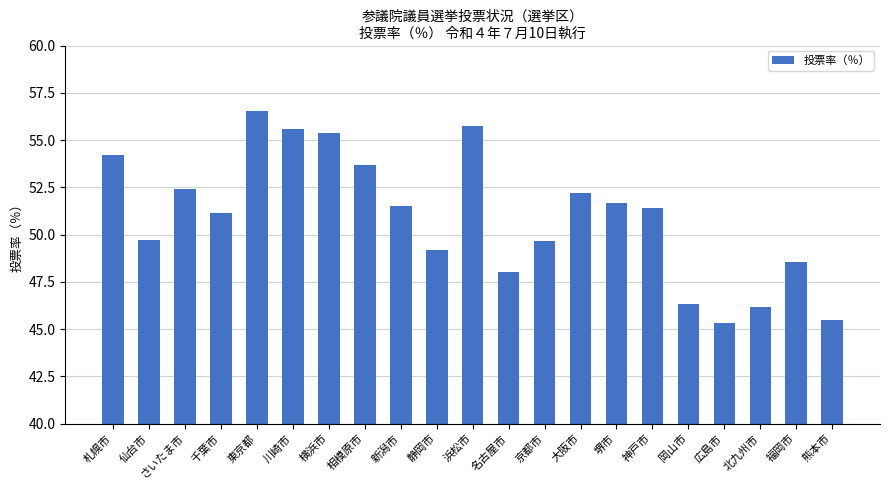

The chart shows a value of 52.4 at さいたま市. True or false?

True